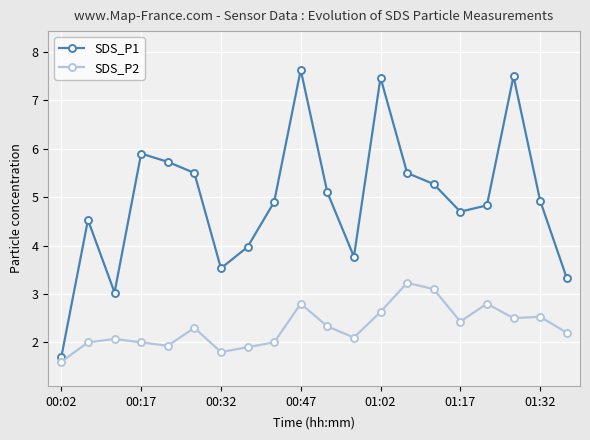

What is the lowest value of the SDS_P2 series?

1.6